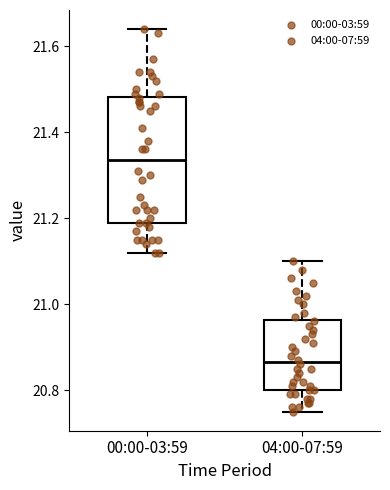

Reading left to right, transcribe this box plot: for each box, give where its median line is, the range the box spans, and where its two whiskers end, as read against the y-axis. The values are not printed on the chart, so give them approximately, as read against the axis.

00:00-03:59: median 21.34, box 21.20 to 21.48, whiskers 21.12 to 21.64
04:00-07:59: median 20.86, box 20.80 to 20.96, whiskers 20.76 to 21.10